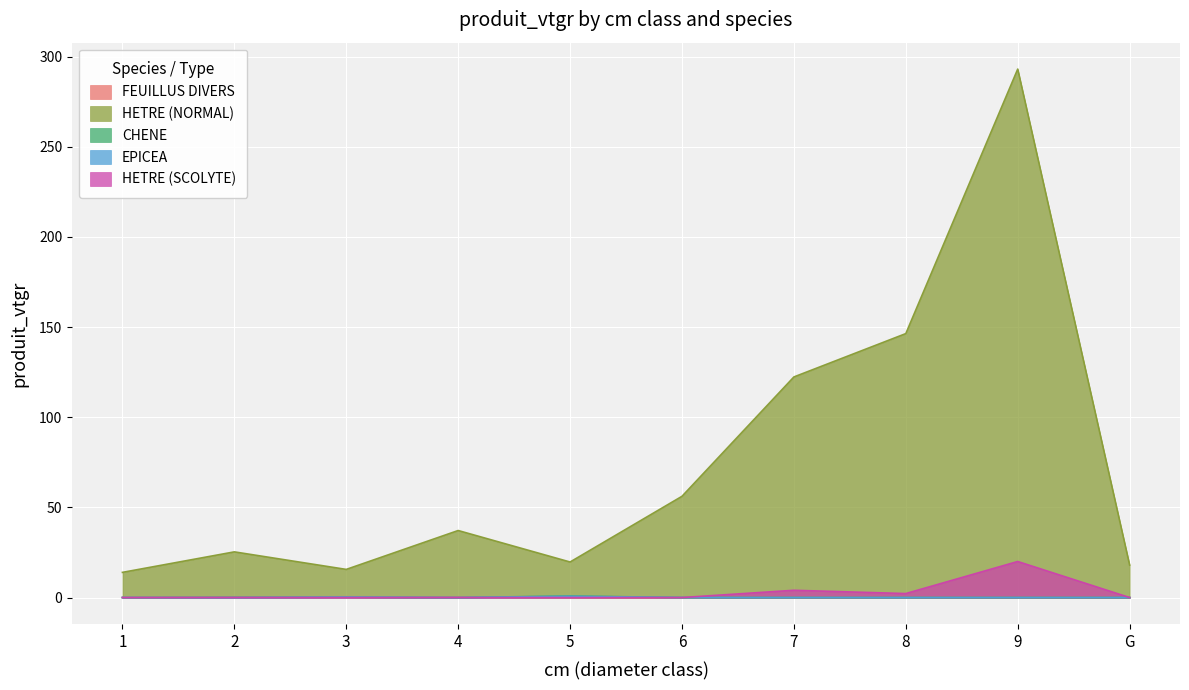

True or false: FEUILLUS DIVERS has a value of 0.3 at 5.

False